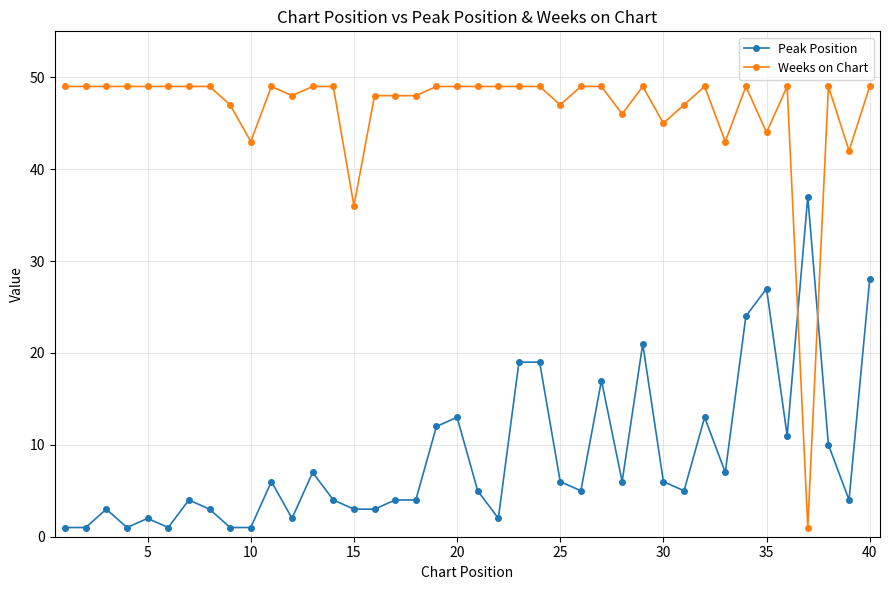

What is the minimum value for Weeks on Chart?

1